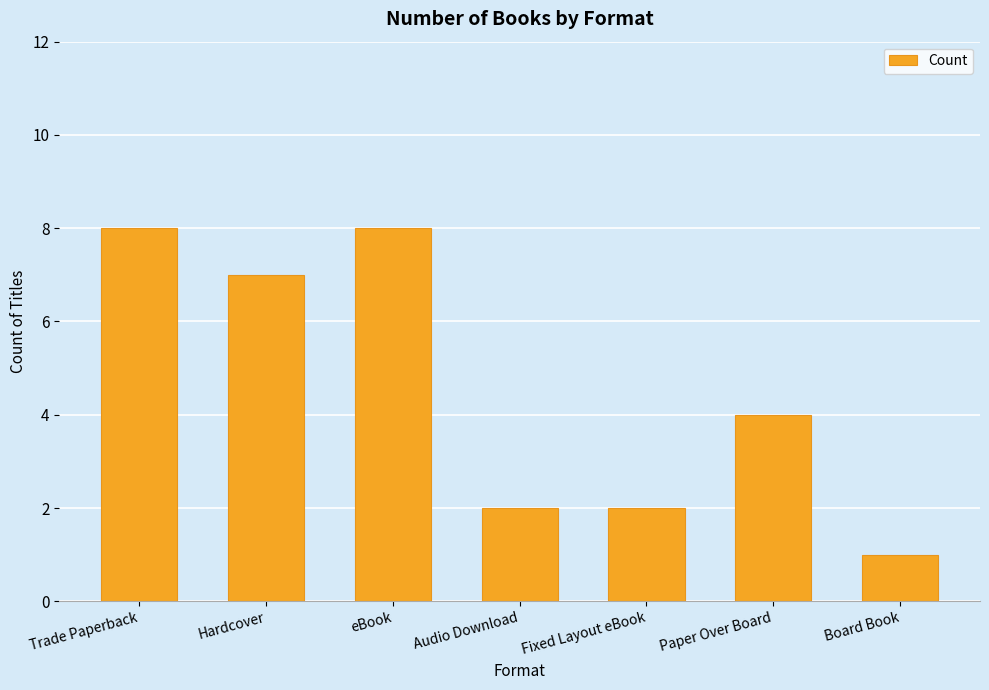

The chart shows a value of 4 at Trade Paperback. True or false?

False